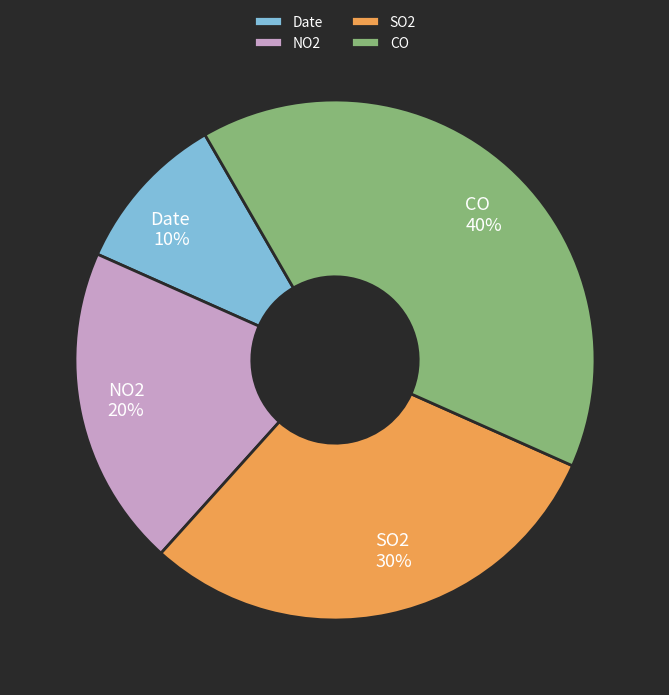

Which slice is the largest?

CO